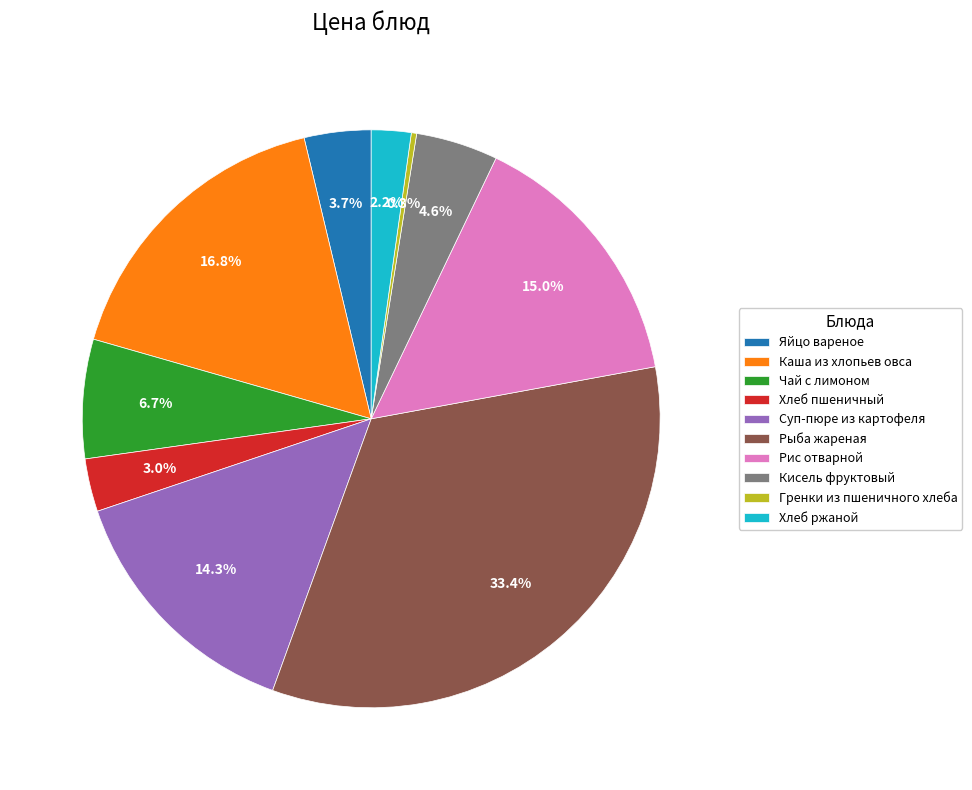

Is there a majority slice in this chart?

No